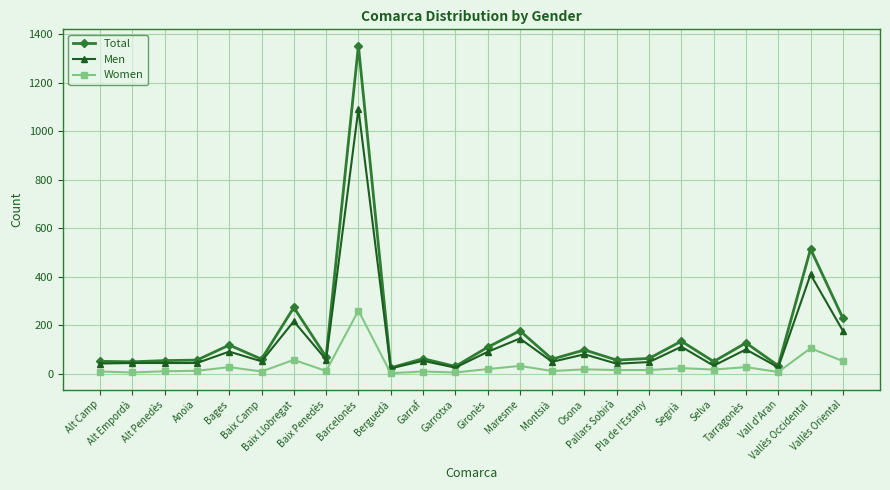

List the series in order of their peak value, lowest first.

Women, Men, Total